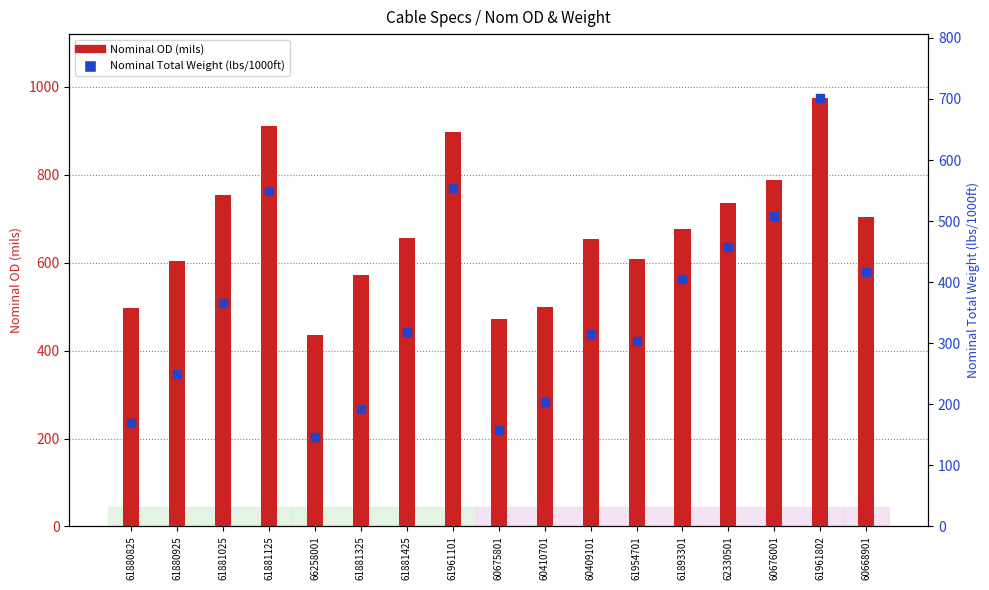

What is the total value across all series at 62330501?

1193